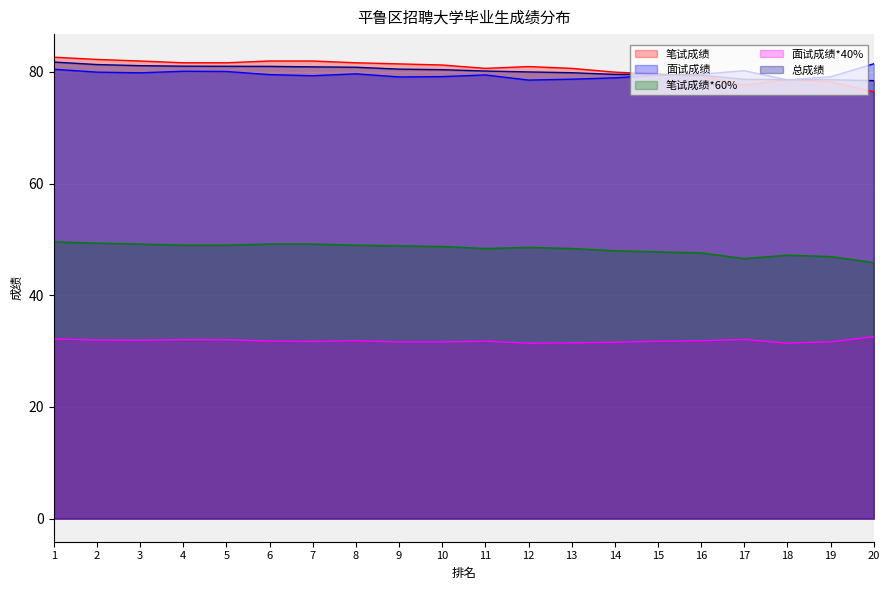

What are all the series names shown in the legend?

笔试成绩, 面试成绩, 笔试成绩*60%, 面试成绩*40%, 总成绩